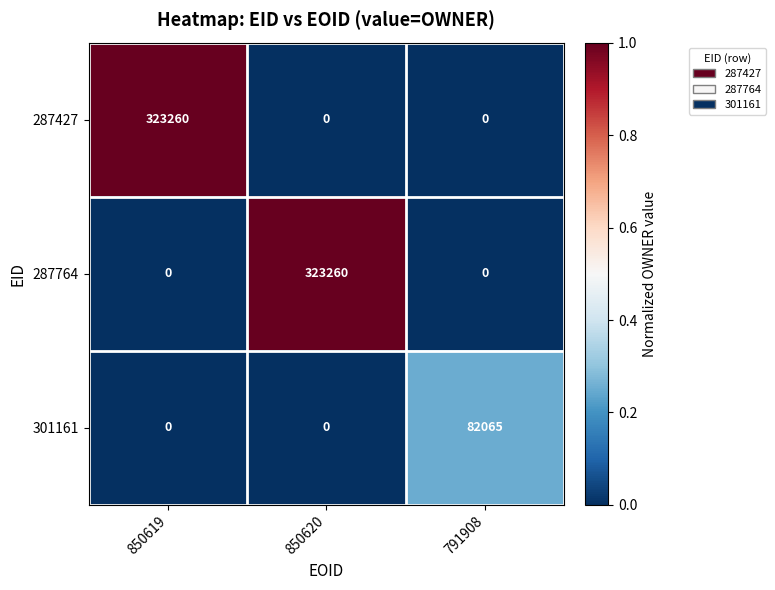

What is the difference between the highest and lowest values at 850620?

323260